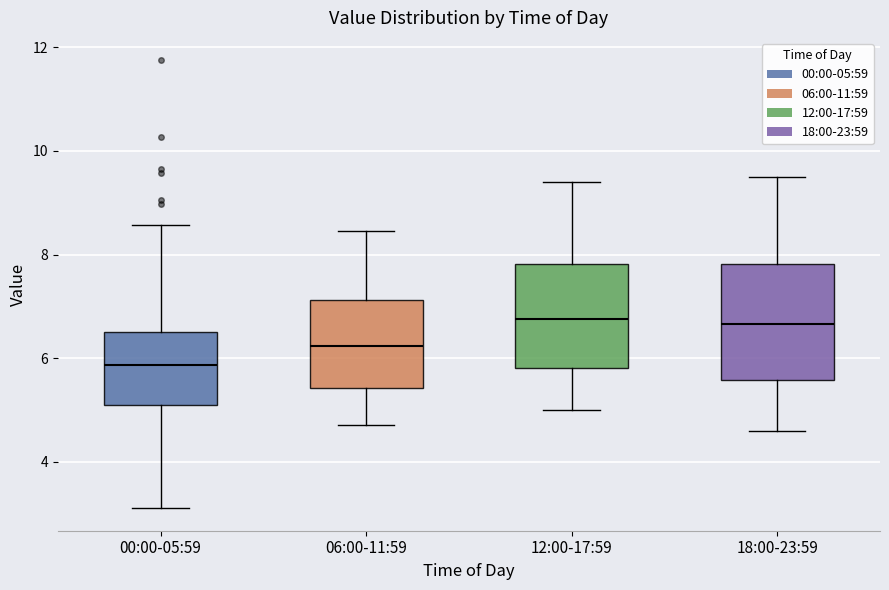

Reading left to right, read every box against the y-axis: the position of its median line, the range the box covers, and the ends of its whiskers. The values are not printed on the chart, so give them approximately, as read against the axis.

00:00-05:59: median 5.8, box 5.2 to 6.6, whiskers 3.2 to 8.6
06:00-11:59: median 6.2, box 5.4 to 7.2, whiskers 4.8 to 8.4
12:00-17:59: median 6.8, box 5.8 to 7.8, whiskers 5.0 to 9.4
18:00-23:59: median 6.6, box 5.6 to 7.8, whiskers 4.6 to 9.6